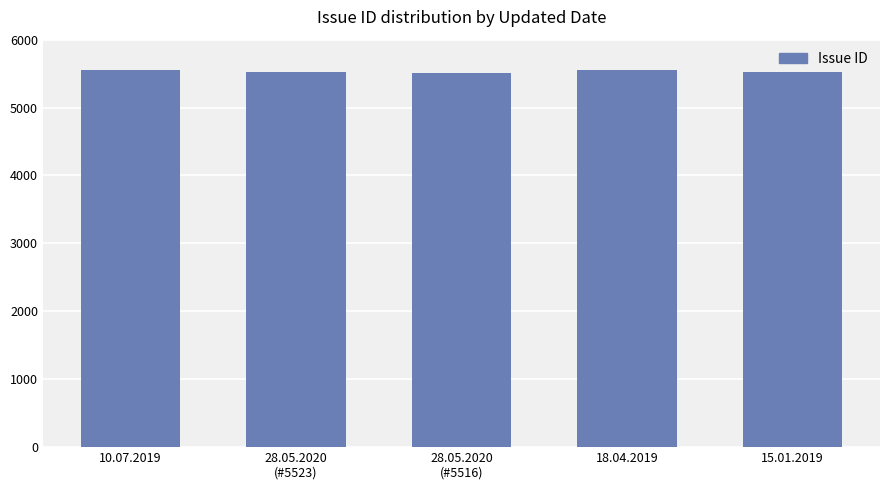

What is the label of the 5th bar from the right?

10.07.2019